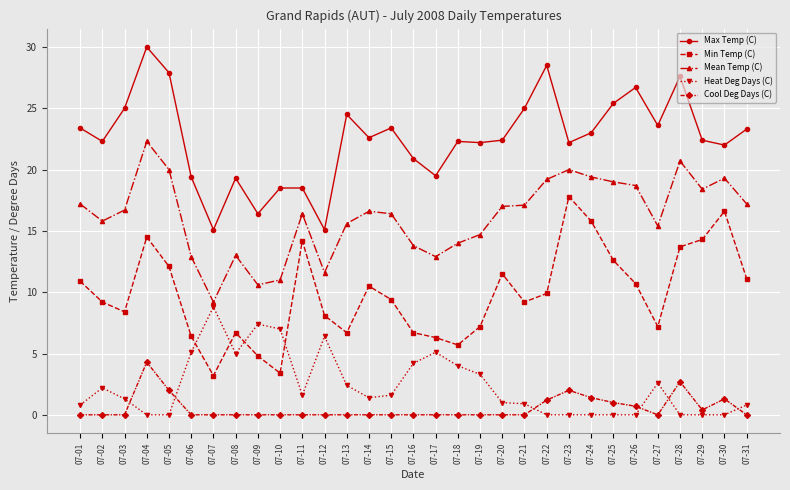

Rank the series by their maximum value, from lowest to highest.

Cool Deg Days (C), Heat Deg Days (C), Min Temp (C), Mean Temp (C), Max Temp (C)